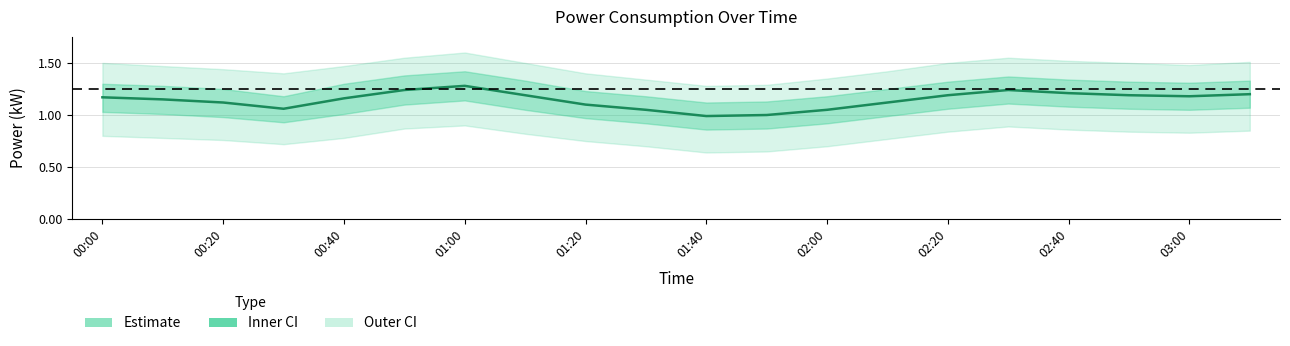

Which has a higher value, 00:20 or 02:20?

02:20